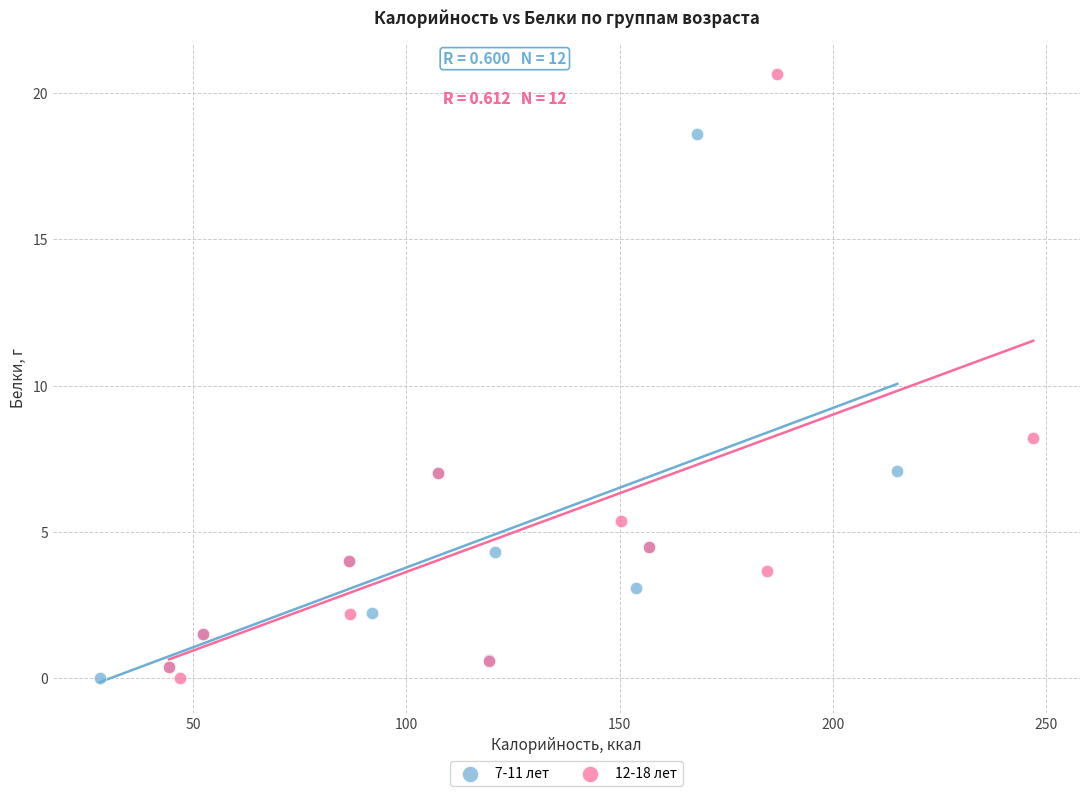

Which series has the widest spread of Y values?

12-18 лет